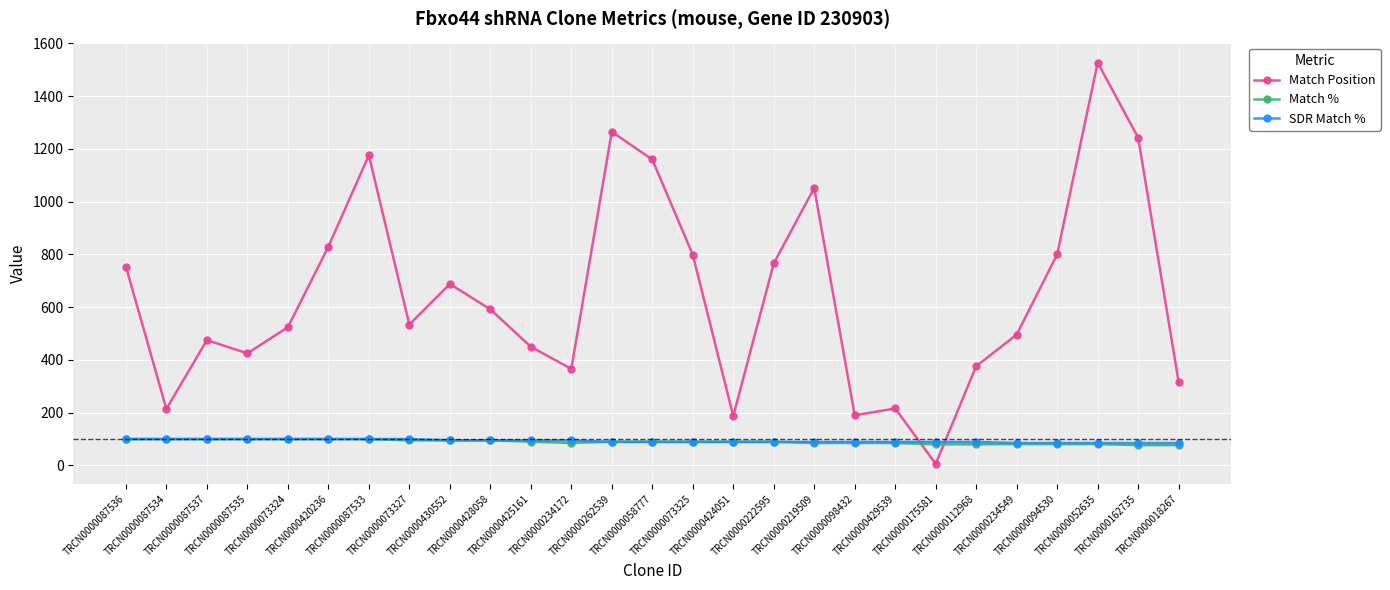

What is the maximum value for SDR Match %?

100